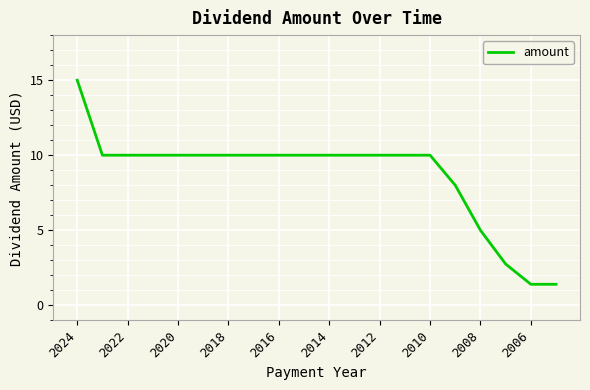

What is the minimum value shown in the chart?

1.4